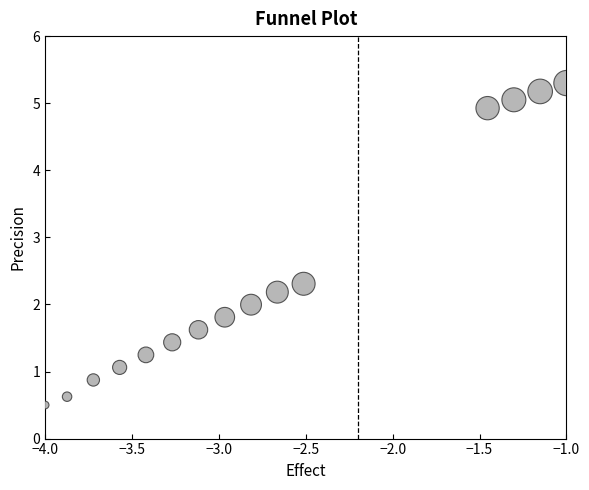

What is the range of Y values (max minus min)?

4.8